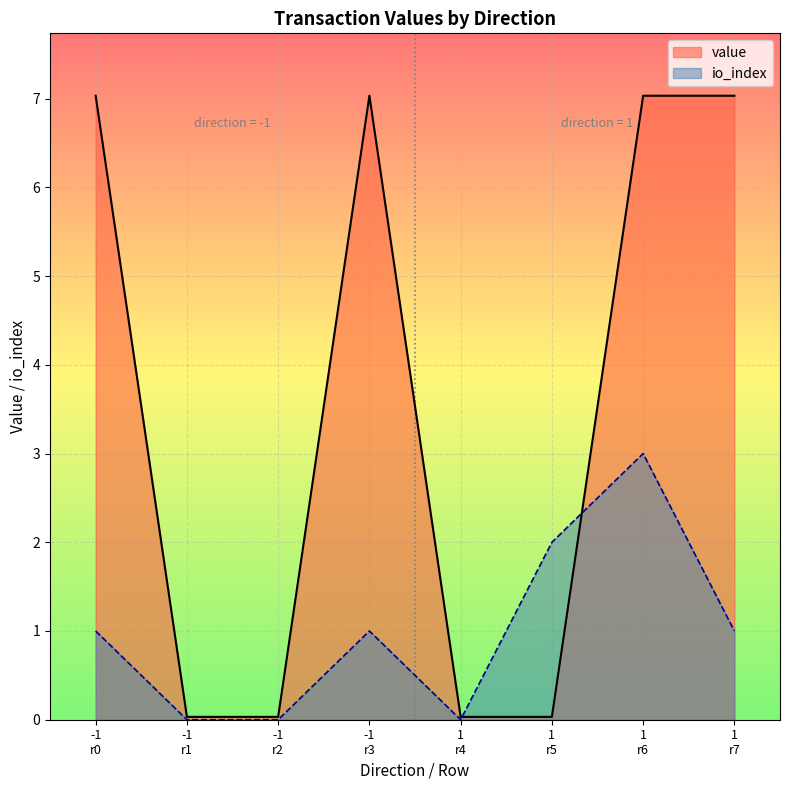

What is the maximum value shown in the chart?

7.0